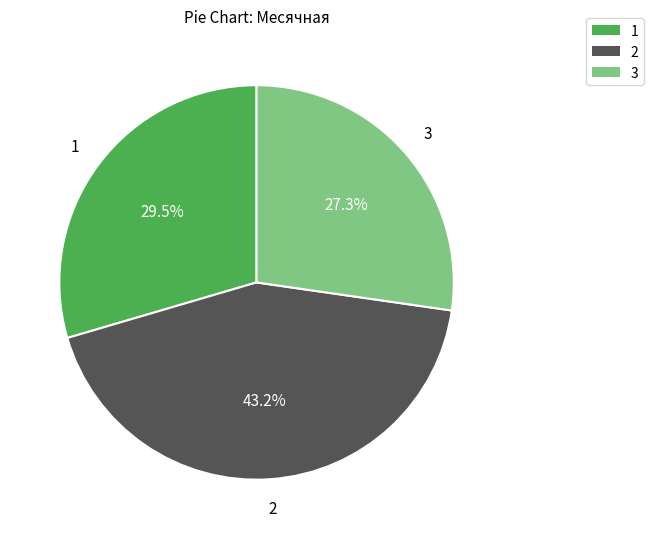

Is there a majority slice in this chart?

No